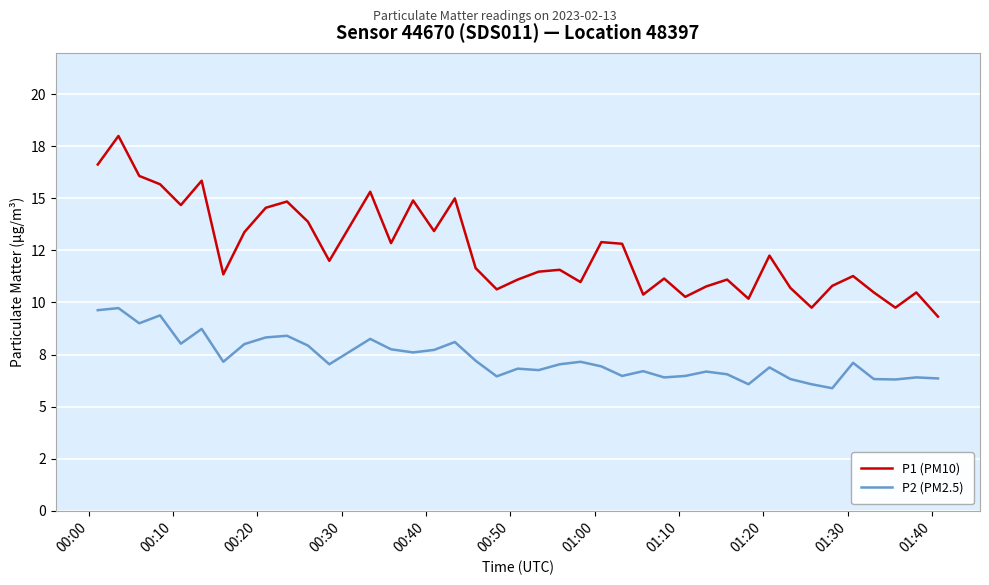

Which series has the largest range (max minus min)?

P1 (PM10)